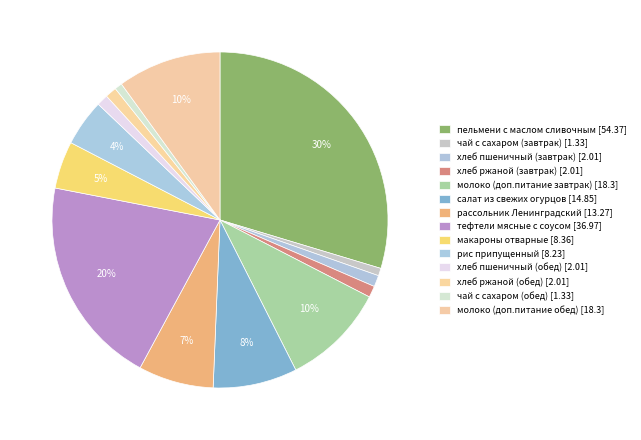

What is the change in value from макароны отварные to рис припущенный?

-0.1